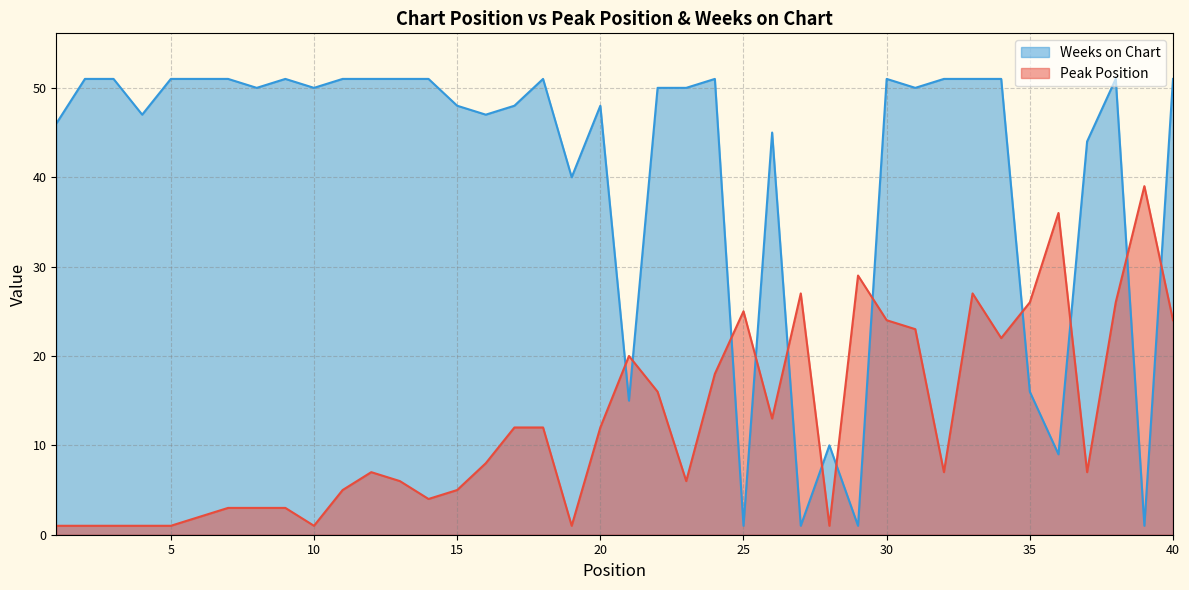

Rank the series at 9 from highest to lowest value.

Weeks on Chart, Peak Position